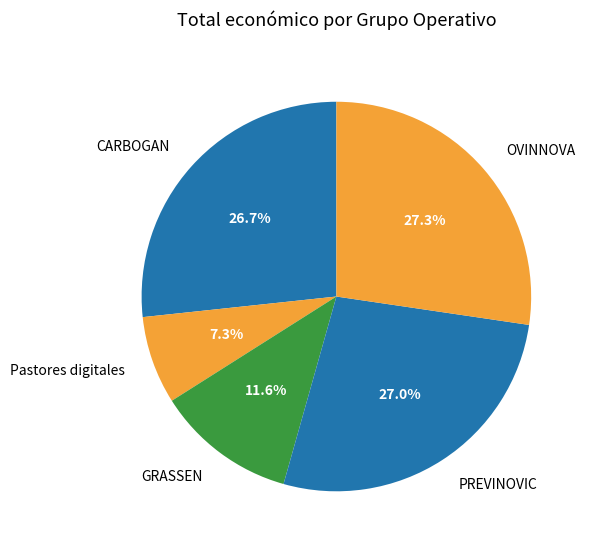

How many segments does this pie chart have?

5